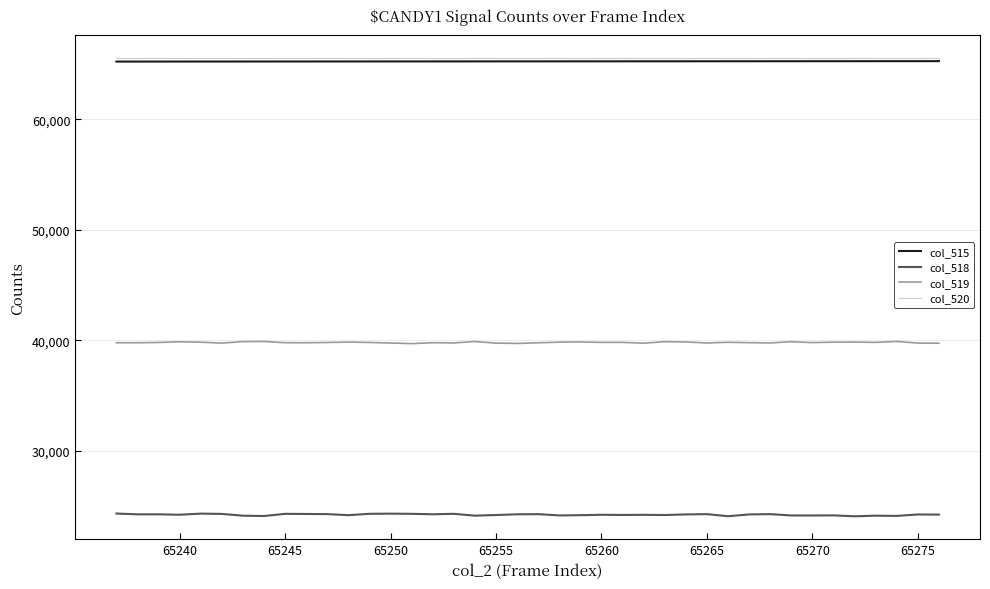

How many distinct data groups are displayed?

4